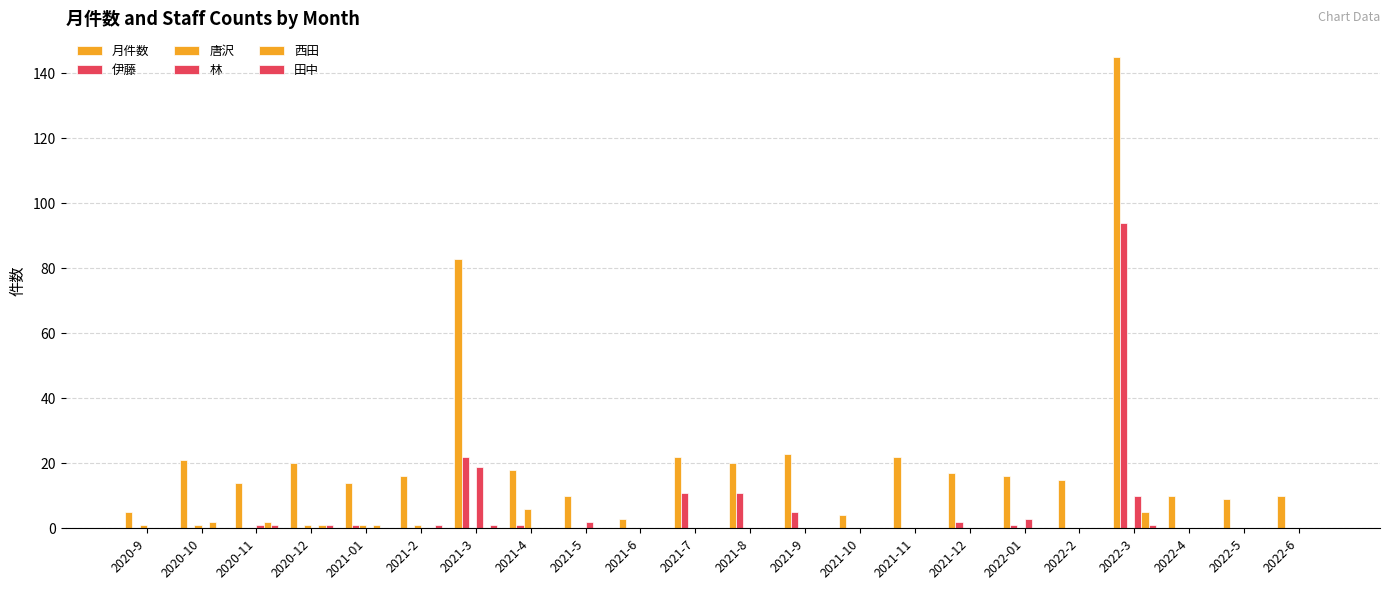

How many groups of bars are there?

22